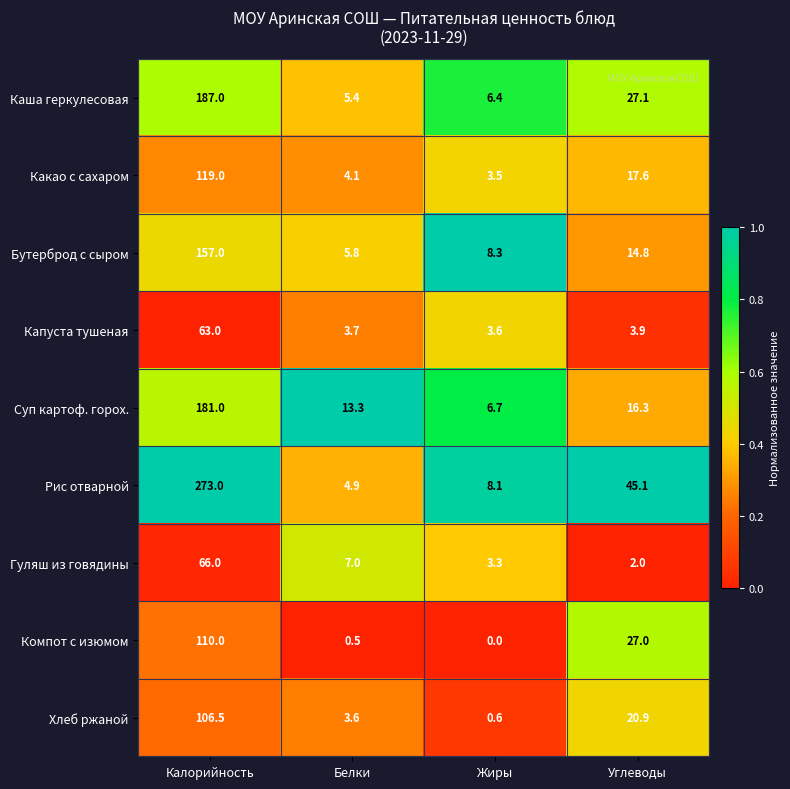

What is the spread (max minus min) of values at Калорийность?

210.0